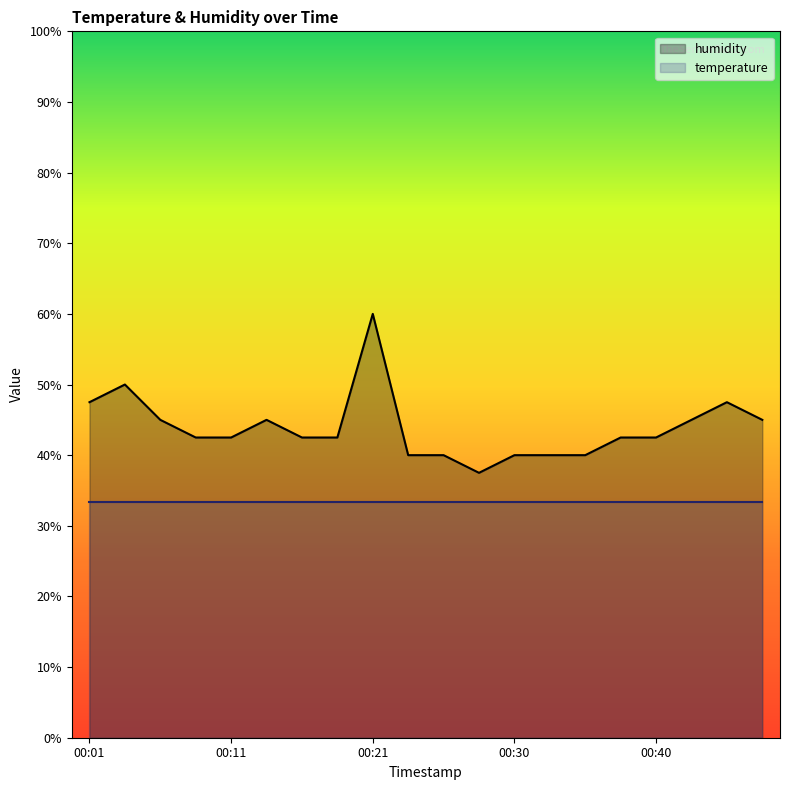

What is the difference between the maximum and minimum values?

22.5